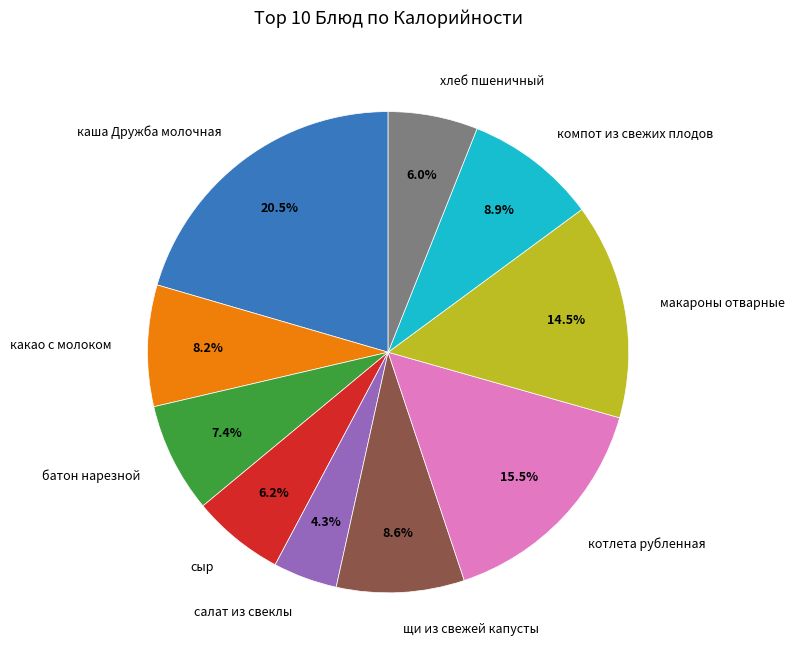

What is the largest slice in the pie chart?

каша Дружба молочная